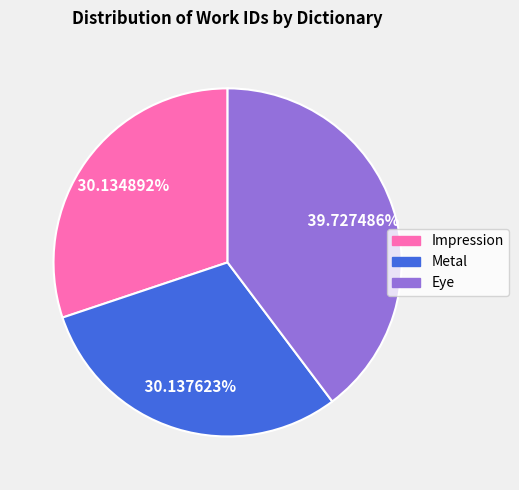

Is it true that Impression is 30% of the pie?

True